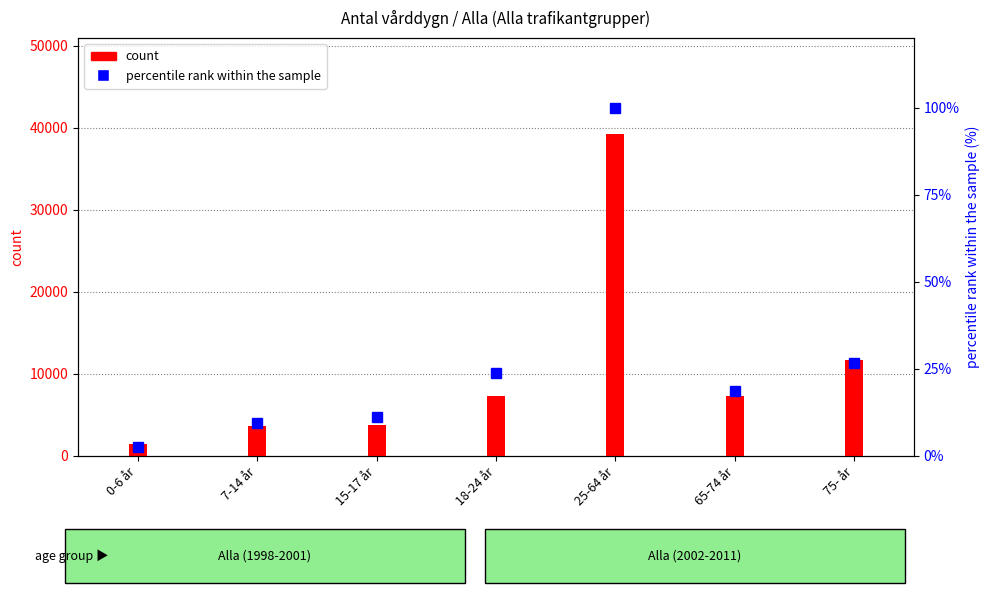

Reading right to left, what are all the values shown in this chart?

count: 11683.0	7327.0	39184.0	7282.0	3714.0	3663.0	1415.0
percentile rank within the sample: 26.7	18.7	100.0	23.8	11.1	9.5	2.5